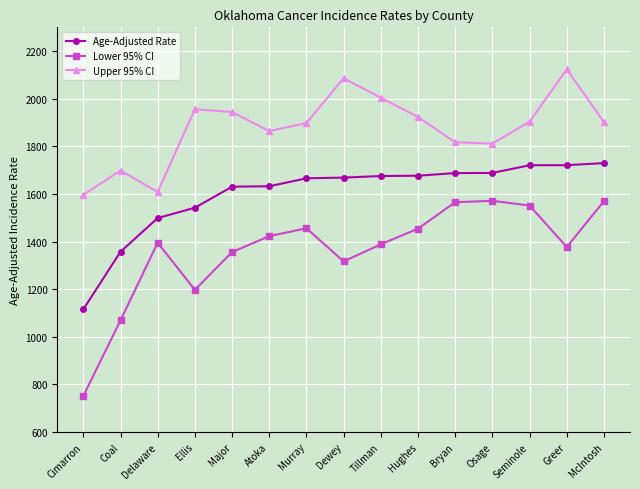

Count the number of data series in this chart.

3